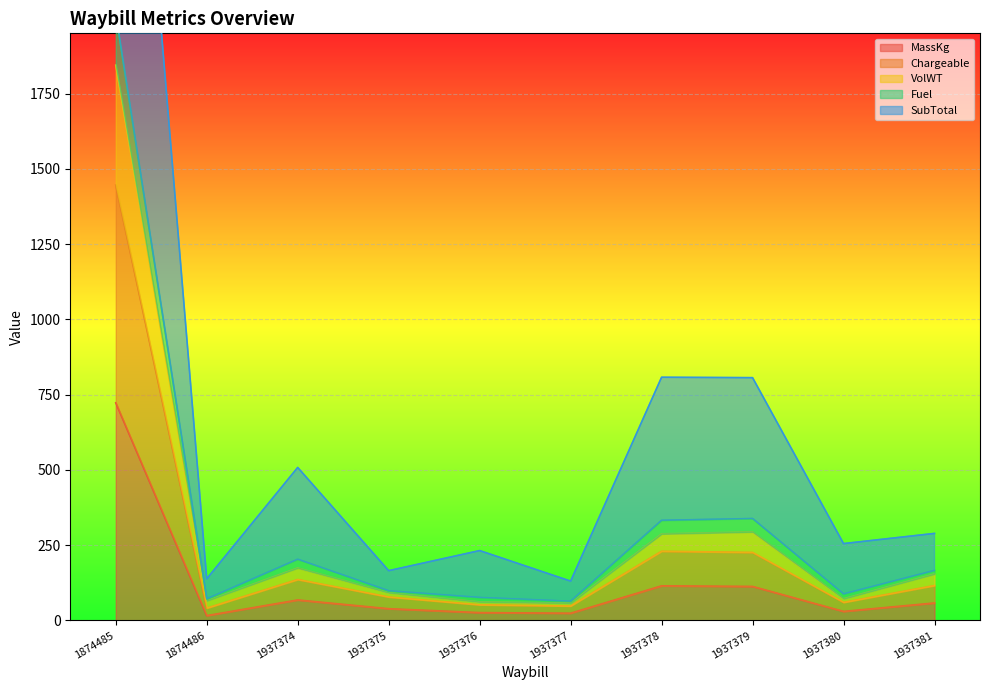

What value does the VolWT series have at 1937377?

57.6